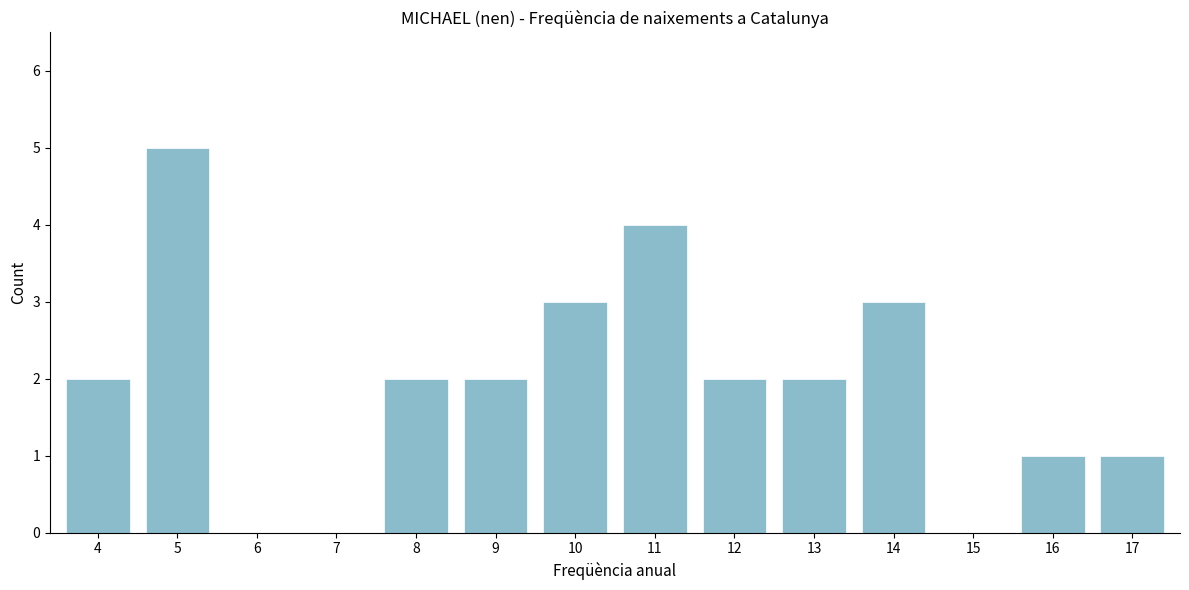

Reading left to right, transcribe all the data shown in this chart.

4=2	5=5	6=0	7=0	8=2	9=2	10=3	11=4	12=2	13=2	14=3	15=0	16=1	17=1